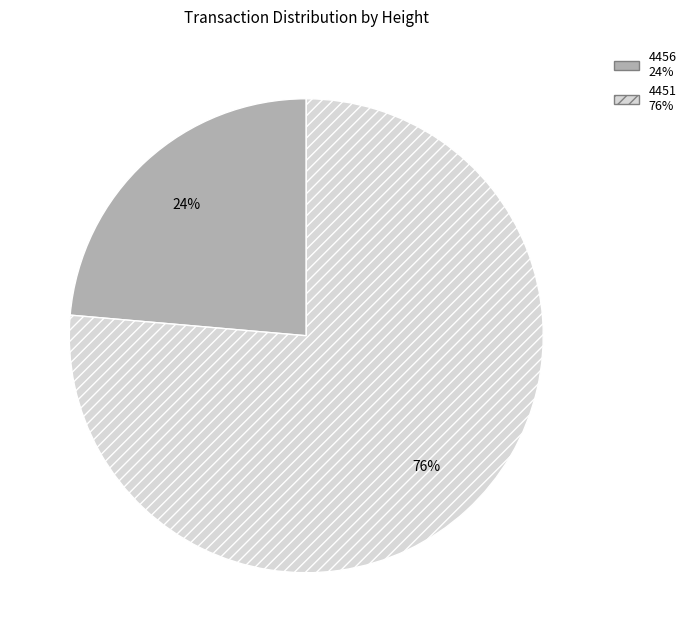

True or false: 4451 accounts for 88% of the total.

False